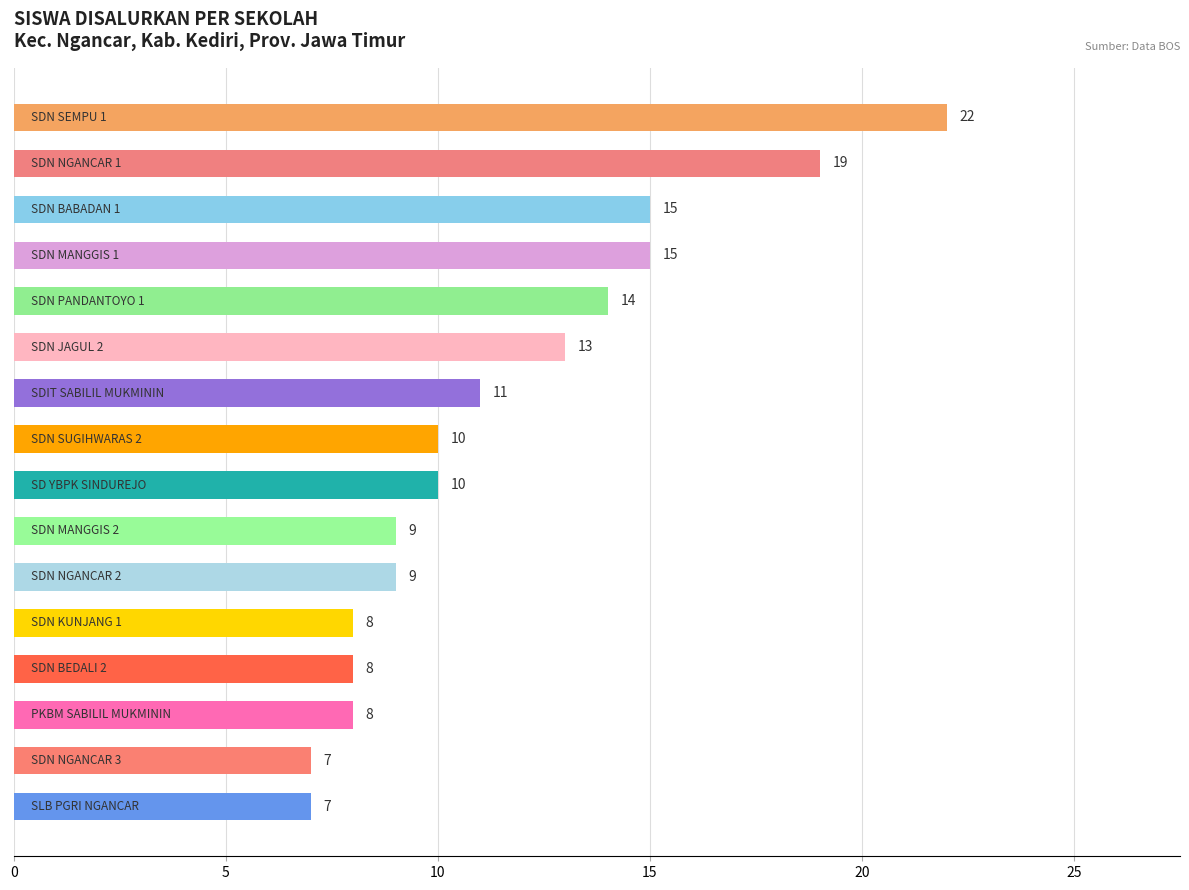

How many series are shown in this chart?

1